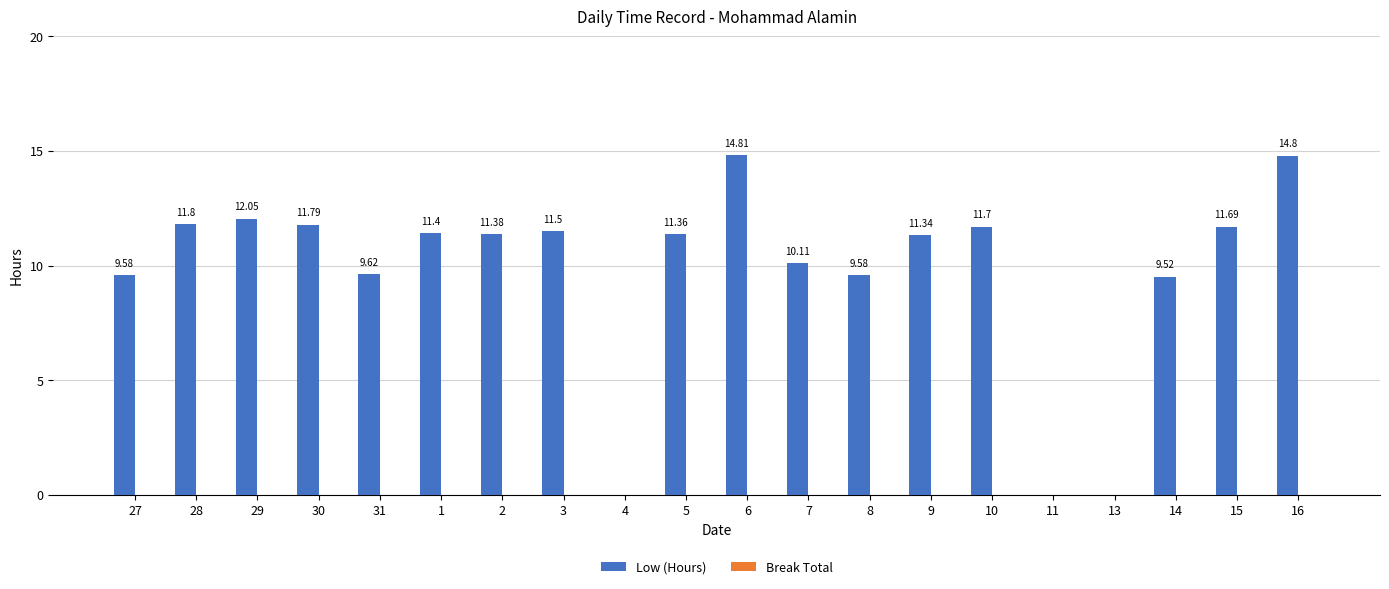

Approximately how many times larger is the value at 3 compared to 31?

1.2